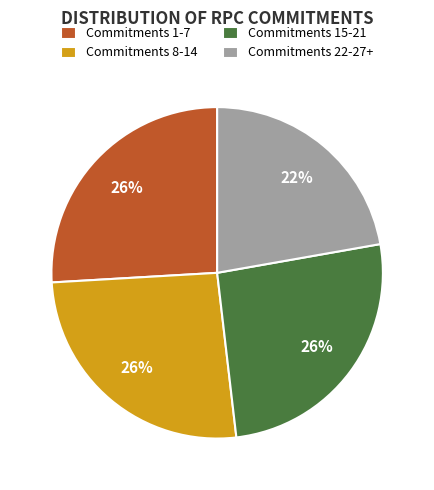

Count the number of slices in the pie.

4